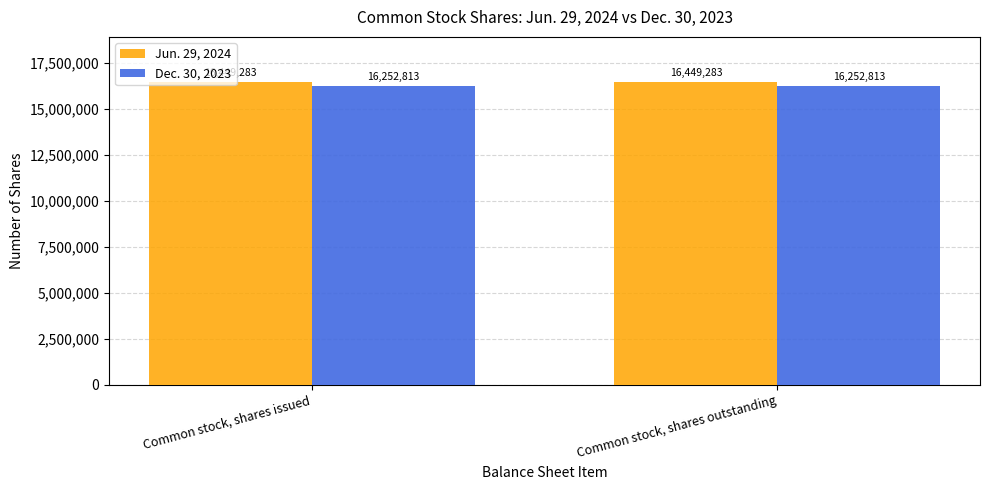

How many categories are shown in the chart?

2